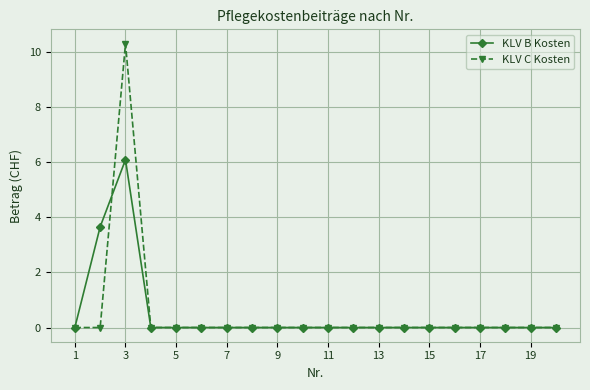

Which series has the largest range (max minus min)?

KLV C Kosten